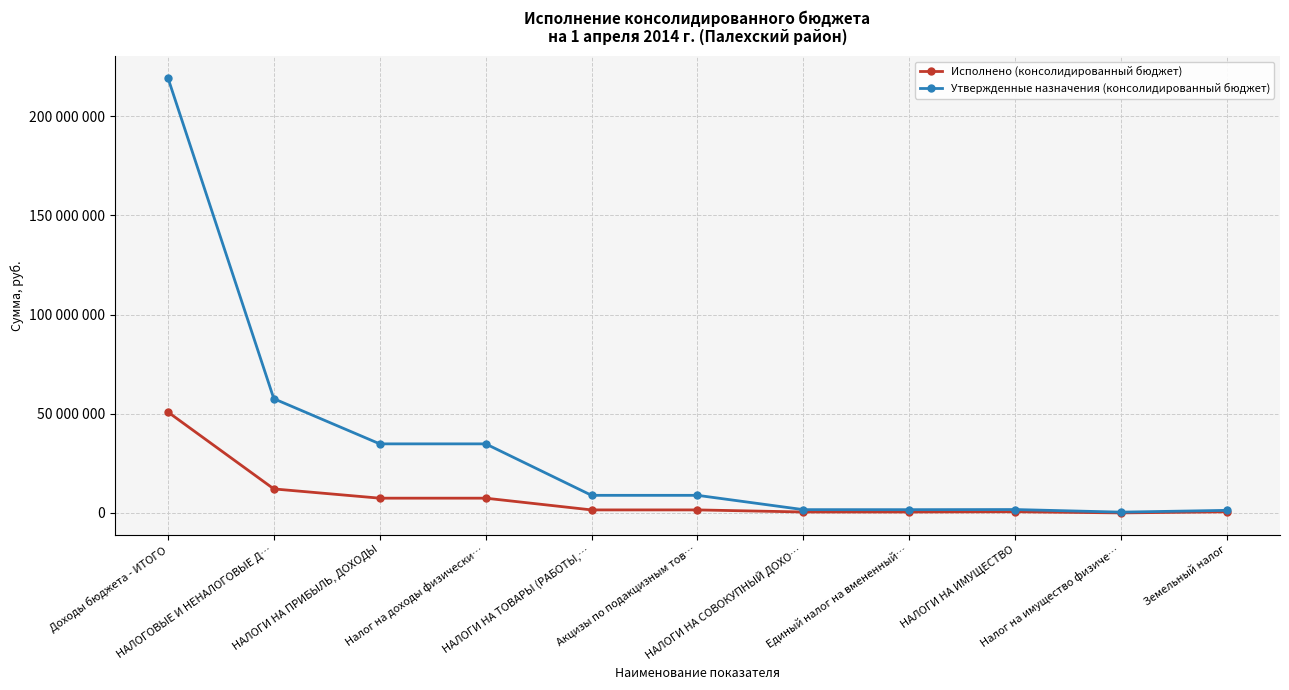

At which category does Утвержденные назначения (консолидированный бюджет) reach its first local peak?

НАЛОГИ НА ИМУЩЕСТВО